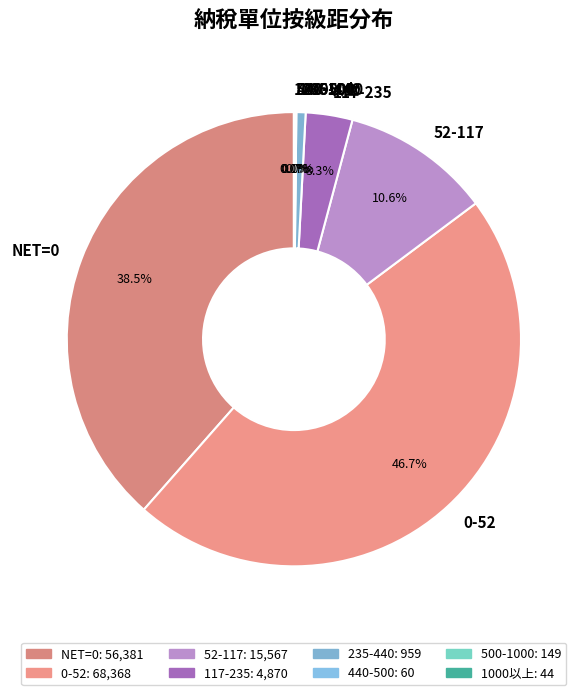

Between 52-117 and 0-52, which is larger?

0-52